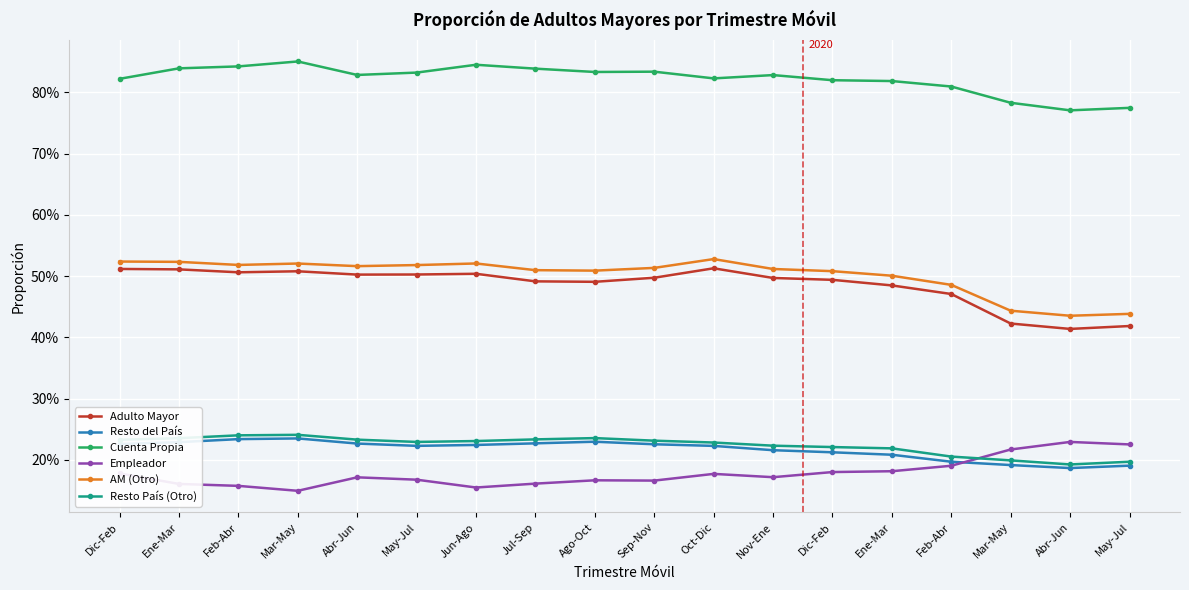

In Empleador, how many points are higher than both neighbors (excluding endpoints)?

4